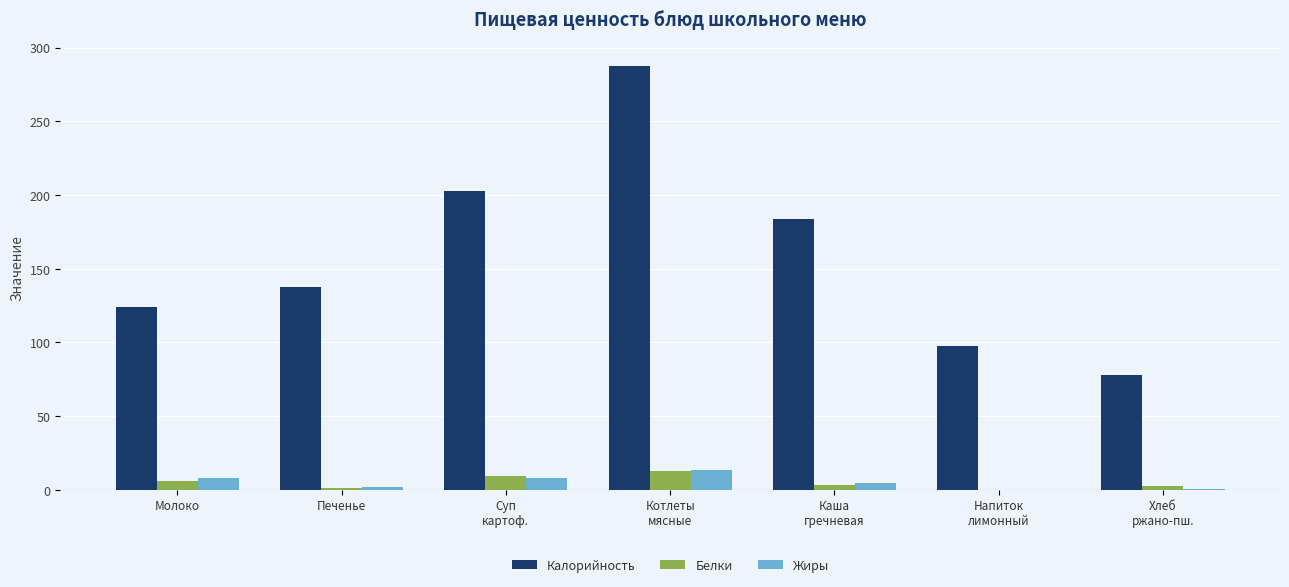

What is the sum of all Жиры values?

36.6